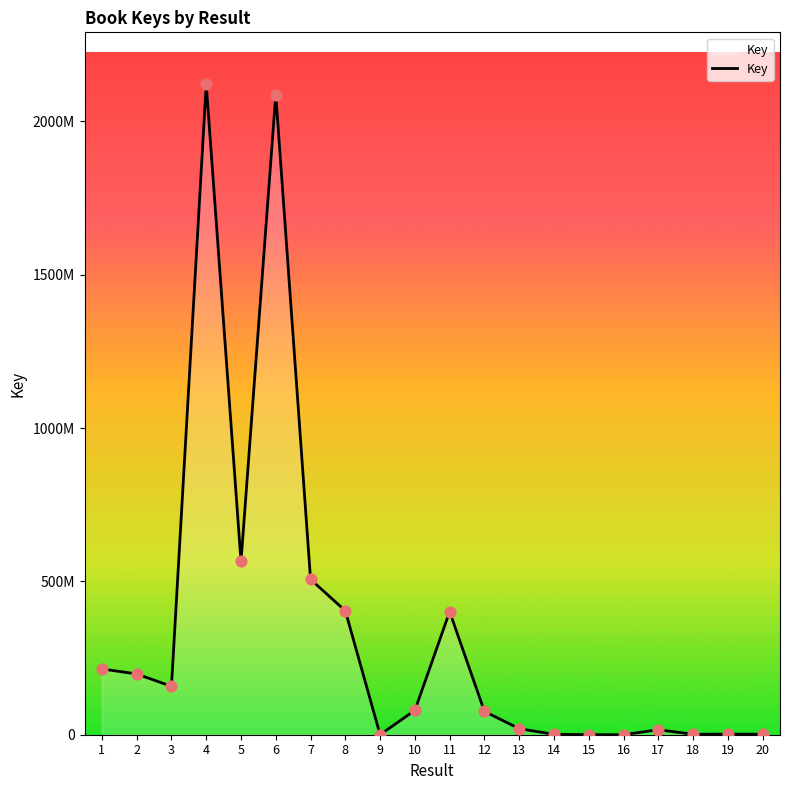

What is the ratio of the value at 14 to the value at 17?

0.1